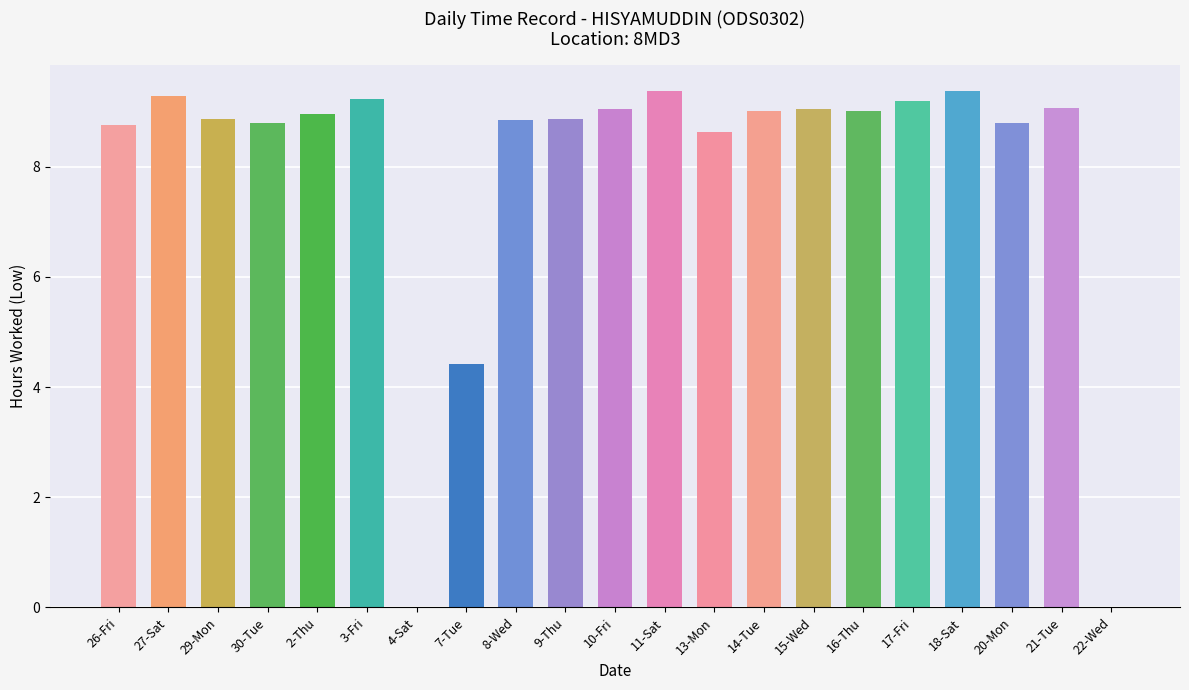

What is the greatest value displayed?

9.4